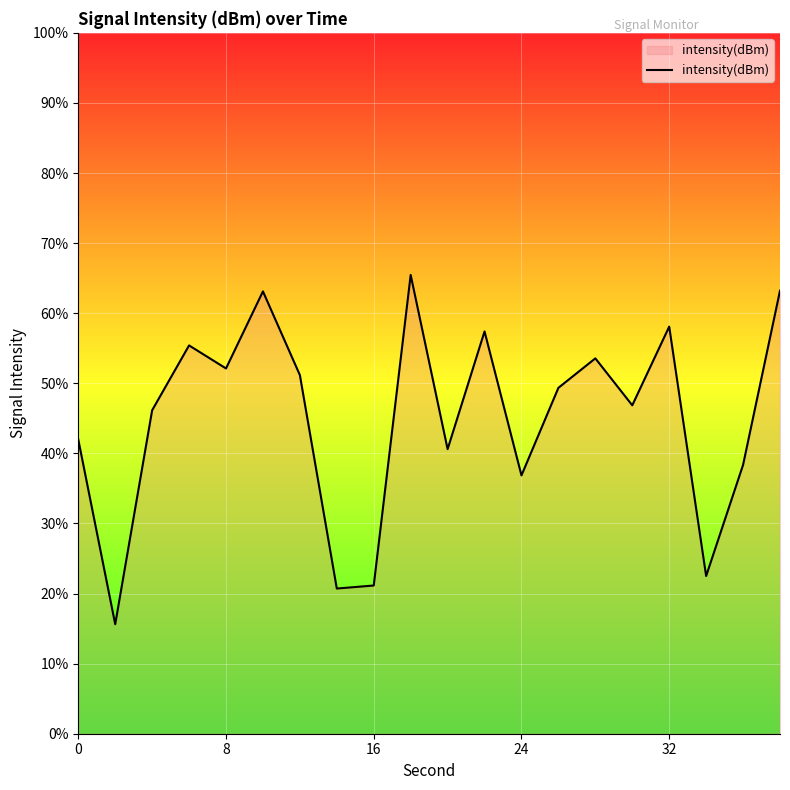

What is the greatest value displayed?

65.5